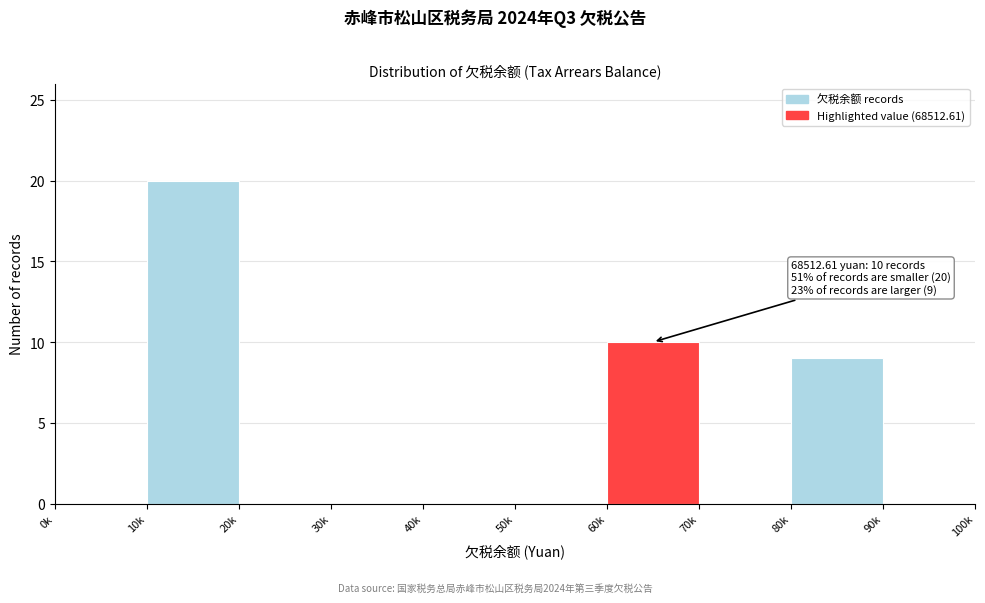

Reading right to left, transcribe all the data shown in this chart.

90k=0	80k=9	70k=0	60k=10	50k=0	40k=0	30k=0	20k=0	10k=20	0k=0